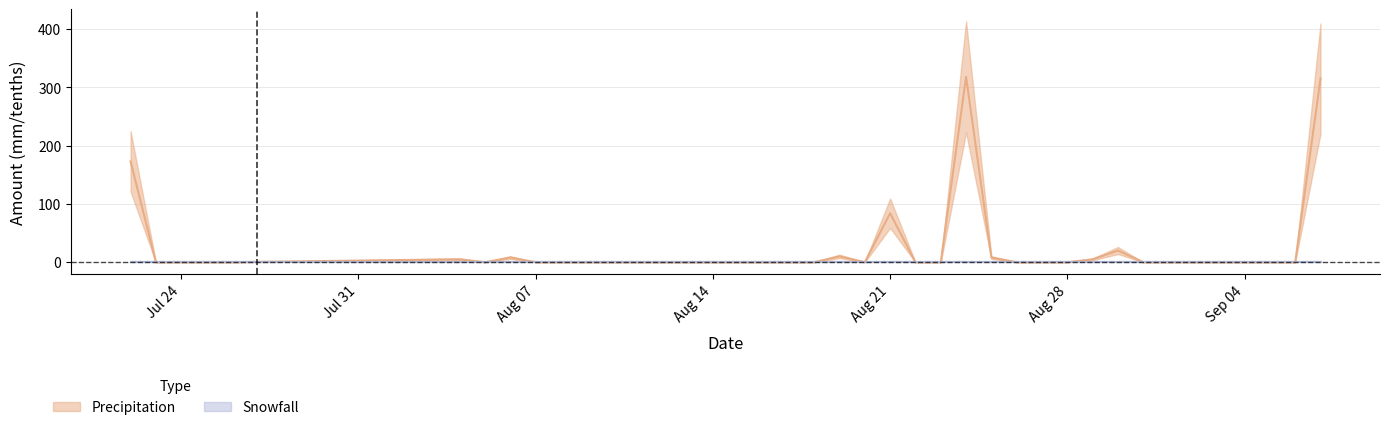

Reading left to right, list all the values displayed in this chart.

173	0	0	0	0	5	0	8	0	0	0	0	0	0	0	0	0	0	0	0	10	0	84	0	0	318	8	0	0	0	5	20	0	0	0	0	0	0	0	315